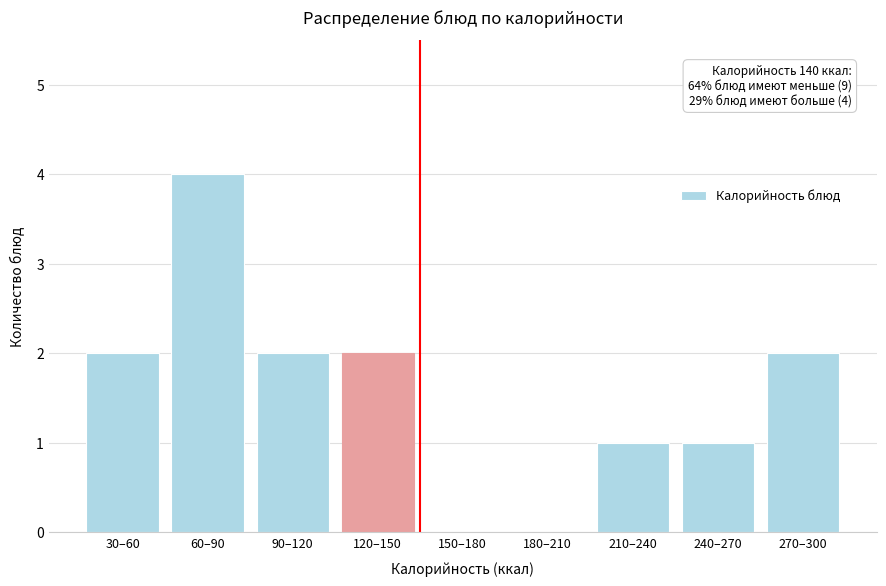

Reading left to right, transcribe all the data shown in this chart.

30–60=2	60–90=4	90–120=2	120–150=2	150–180=0	180–210=0	210–240=1	240–270=1	270–300=2